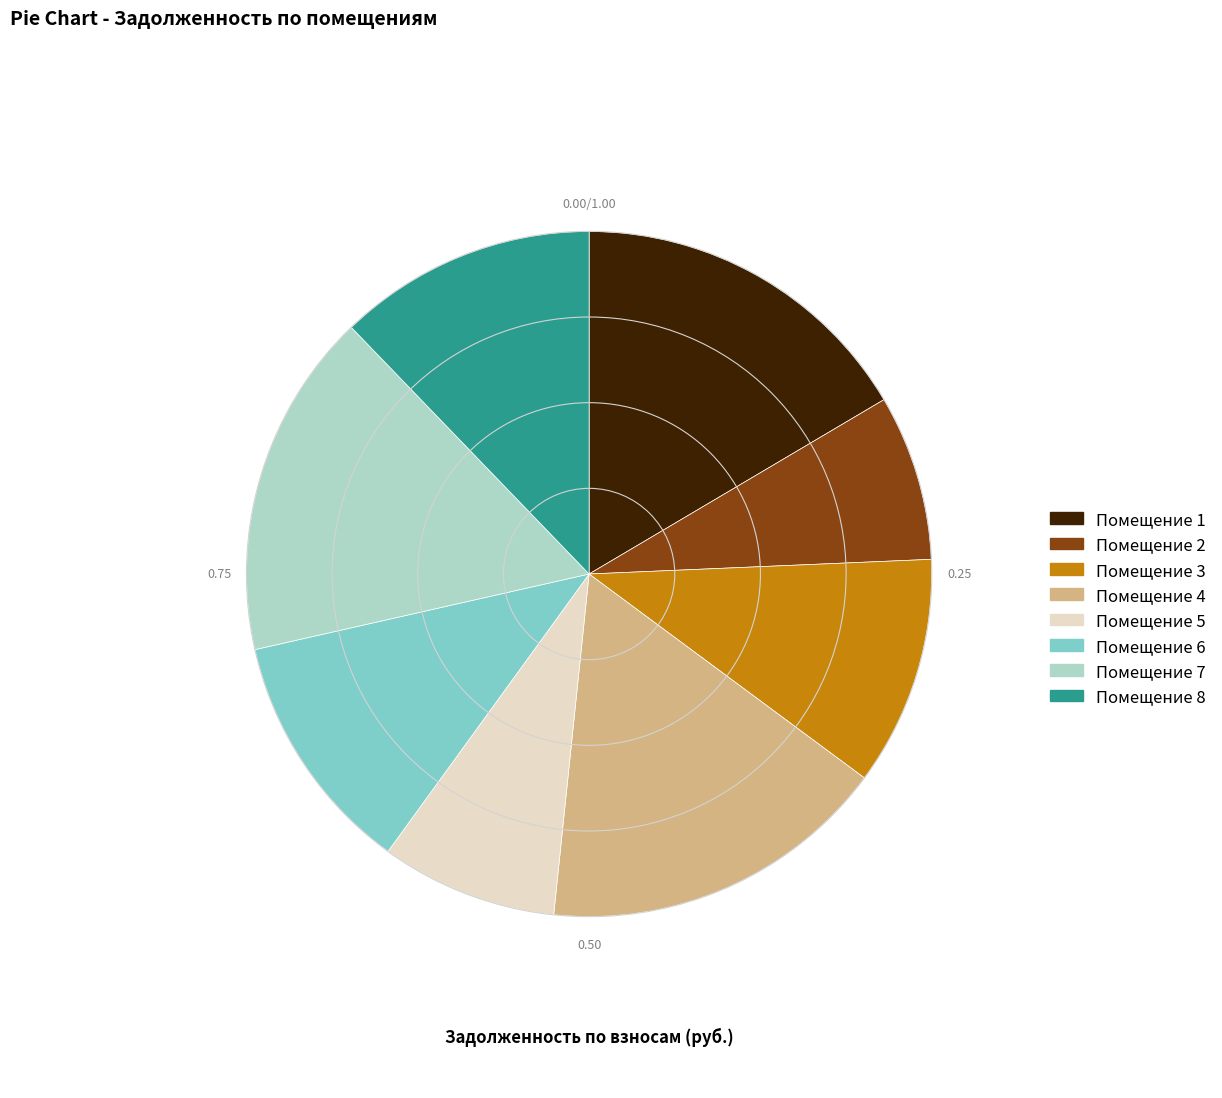

How many slices are in this pie chart?

8